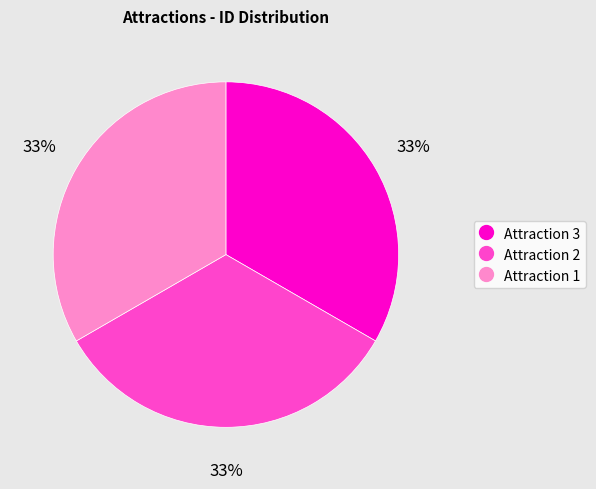

What percentage is the Attraction 3 slice, to the nearest percent?

33%